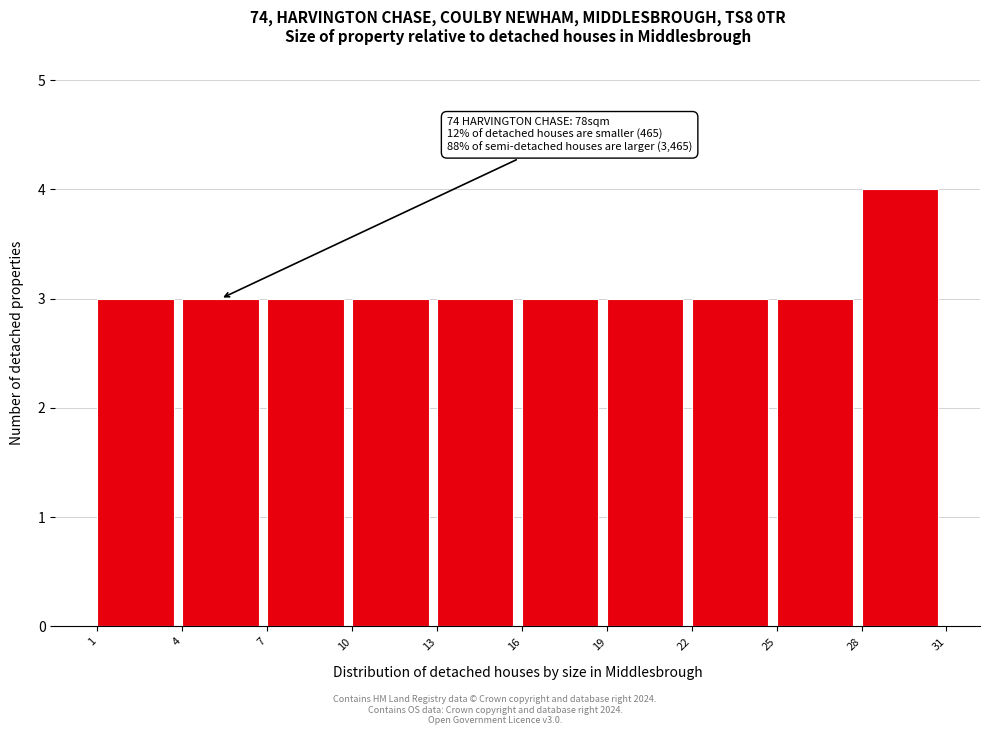

Over which range of the x-axis is the bar tallest?

28 to 31